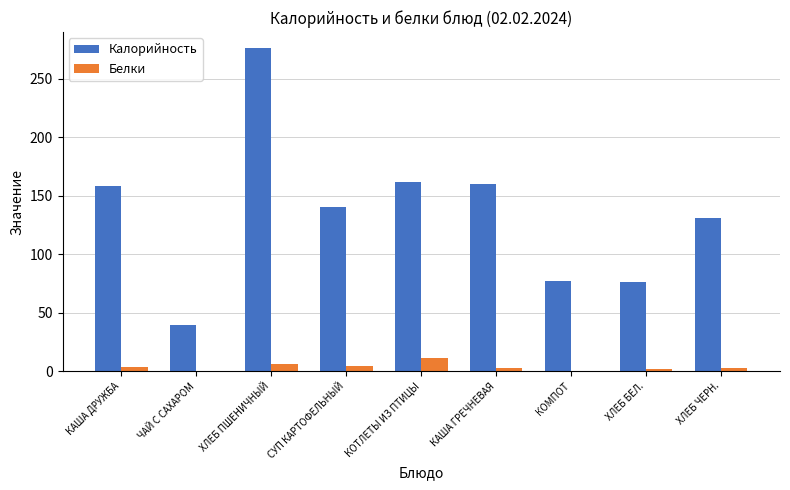

What value does the Белки series have at ХЛЕБ ПШЕНИЧНЫЙ?

6.5